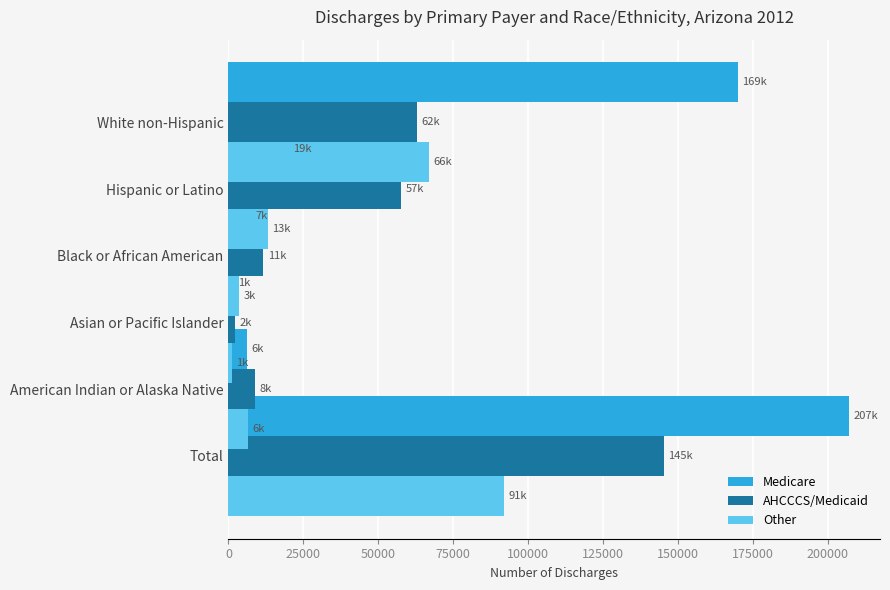

What are all the series names shown in the legend?

Medicare, AHCCCS/Medicaid, Other